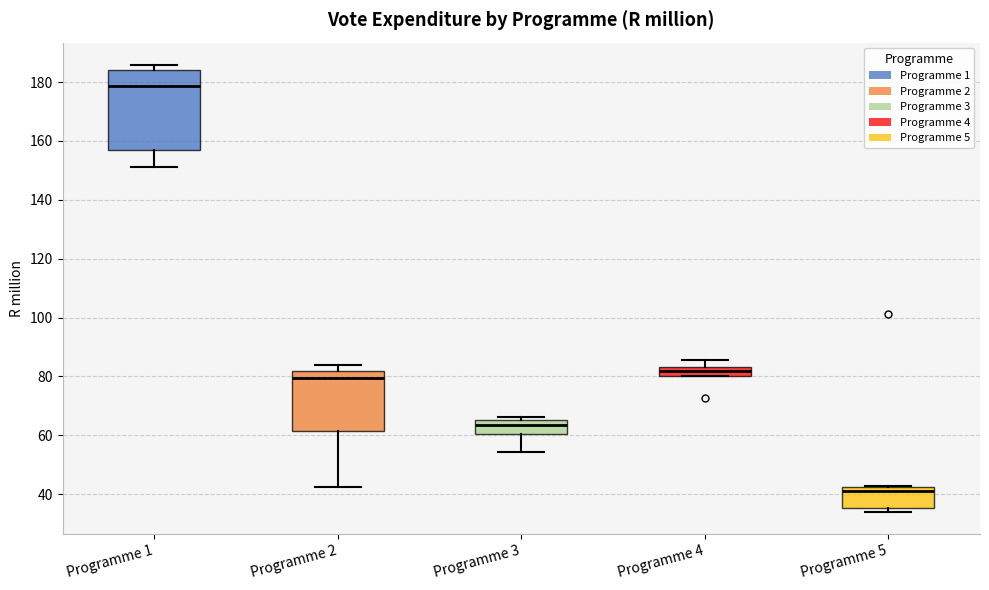

Where does the median line of the box for Programme 3 sit on the y-axis? The values are not printed on the chart, so give them approximately, as read against the axis.

64